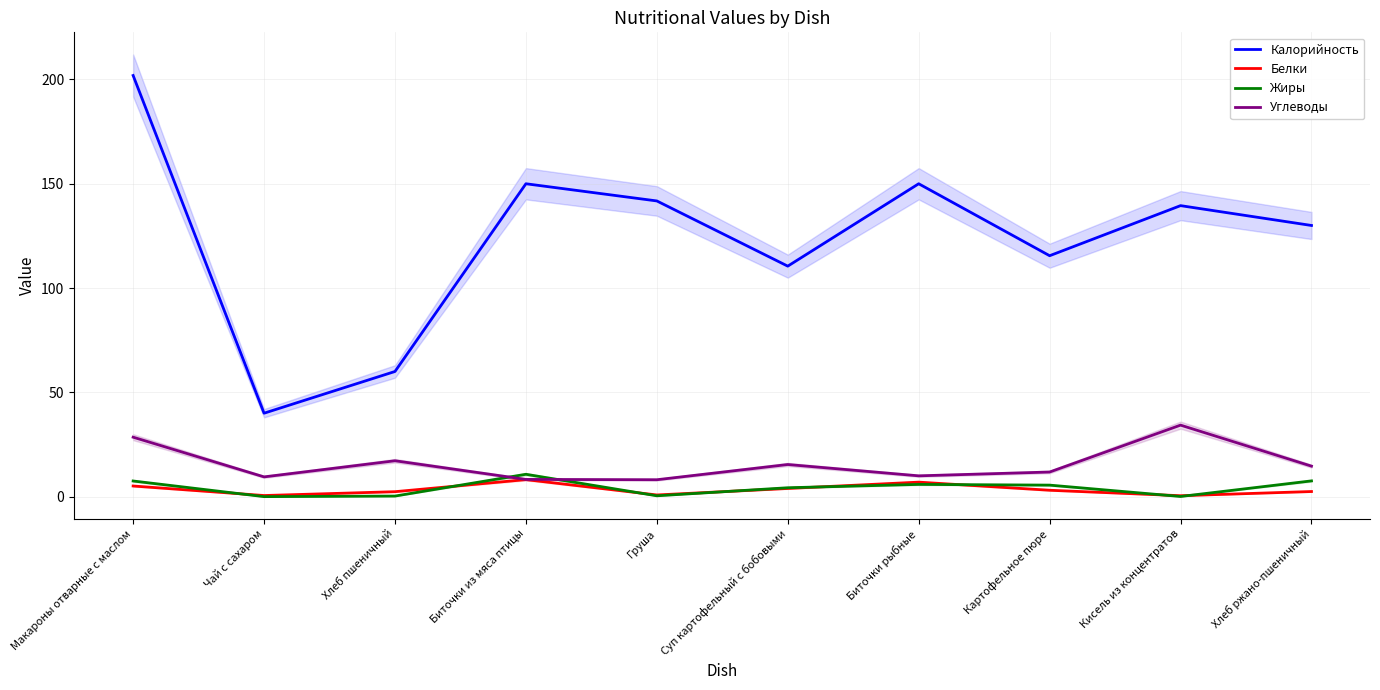

Is it true that Белки equals 0.4 at Кисель из концентратов?

True